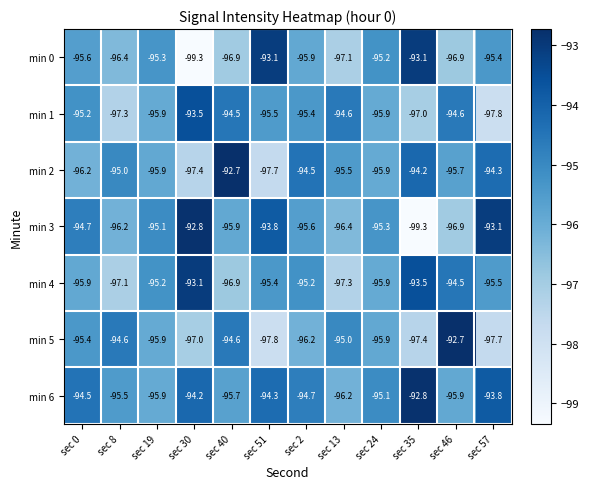

What is the spread (max minus min) of values at sec 46?

4.2